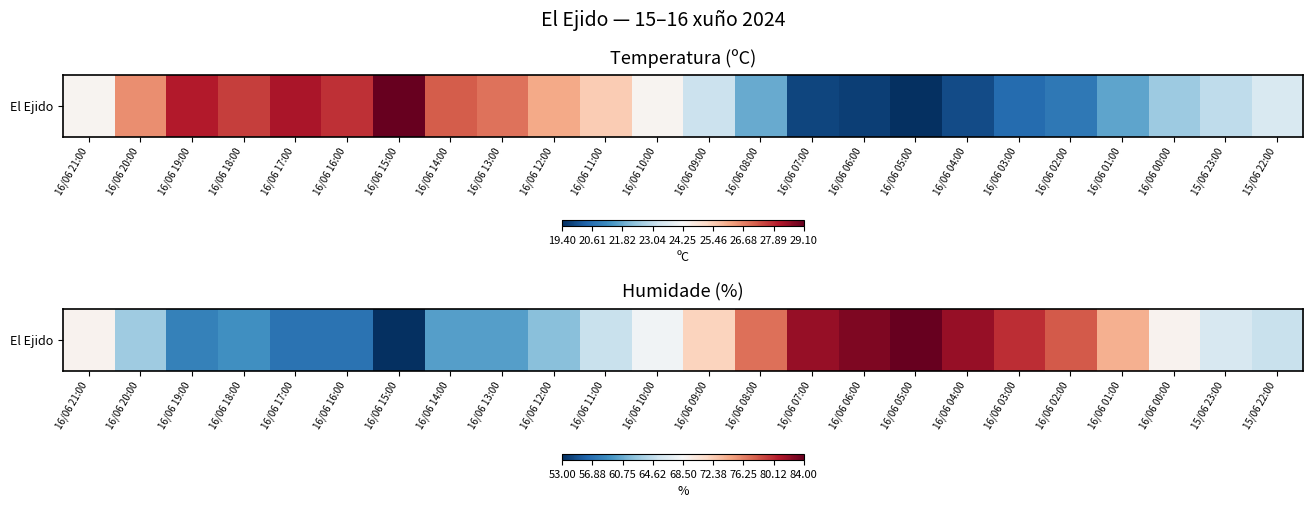

The chart shows a value of 114 at 16/06 05:00. True or false?

False